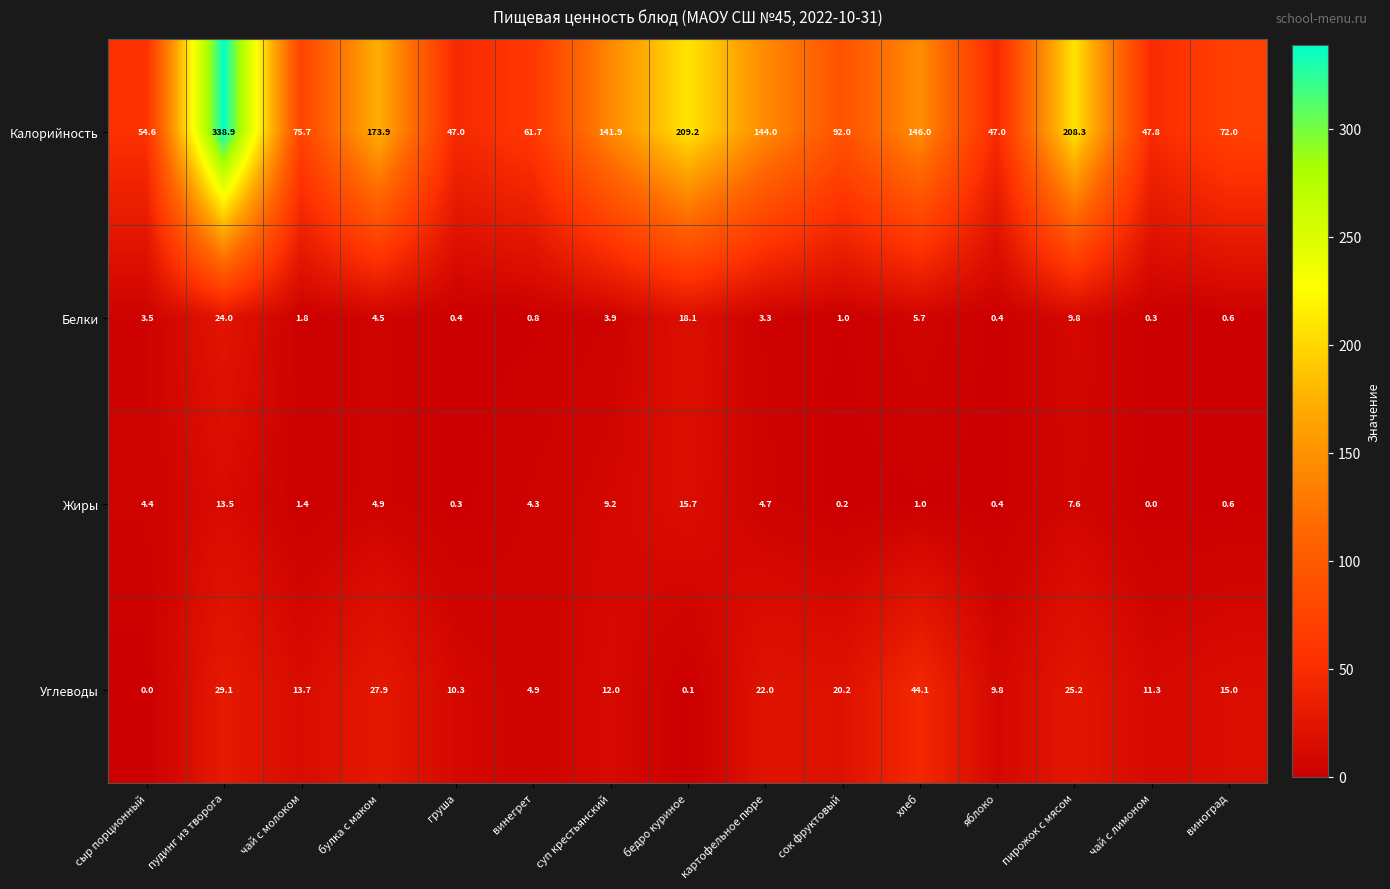

Between яблоко and чай с лимоном, which series saw the biggest shift?

Углеводы